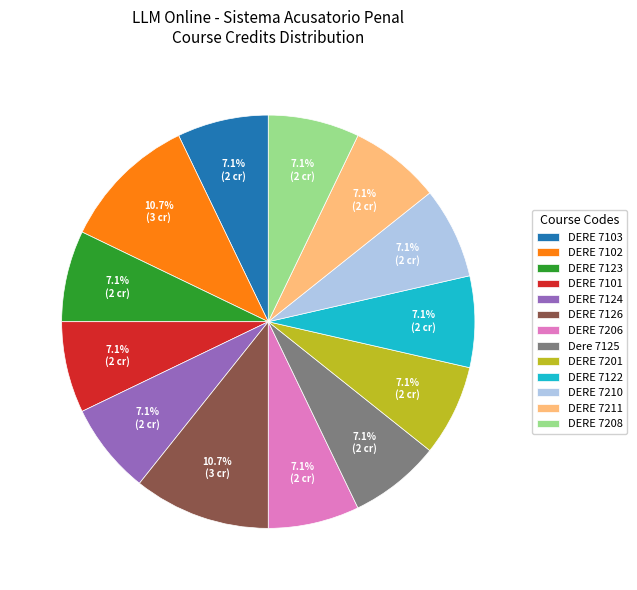

True or false: DERE 7101 accounts for 7% of the total.

True